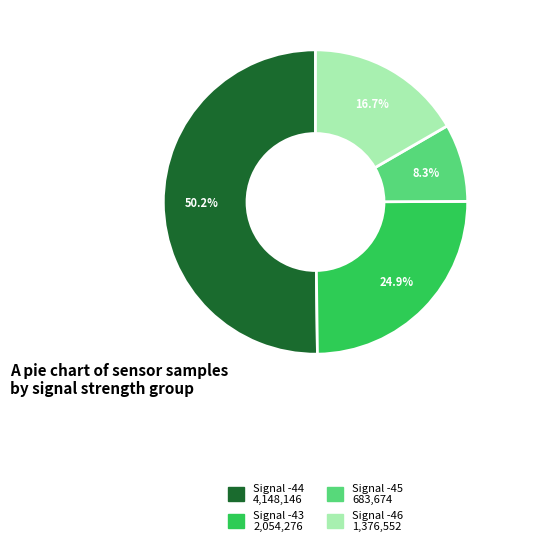

What is the smallest slice in the pie chart?

-45